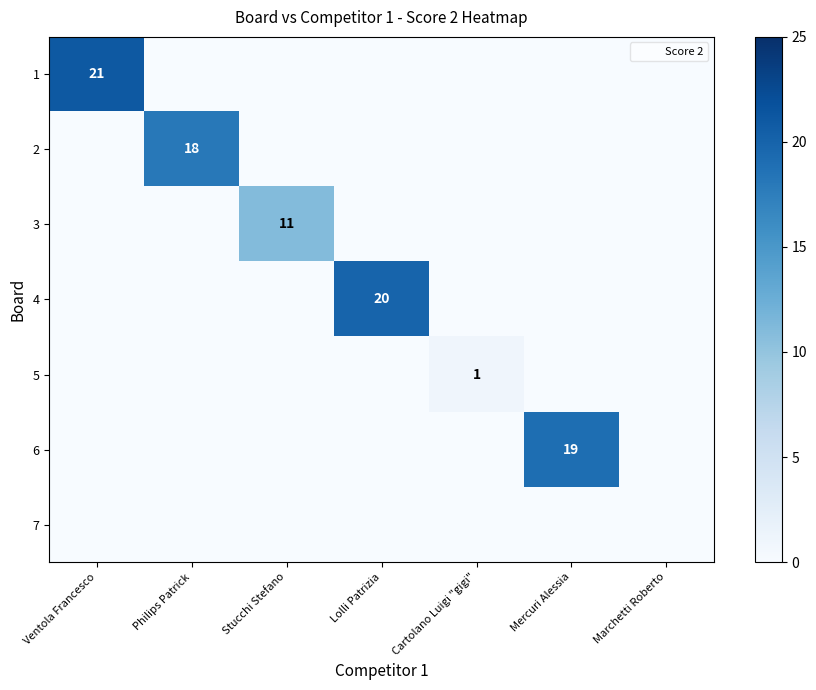

The 6 series shows -8 at Lolli Patrizia. True or false?

False